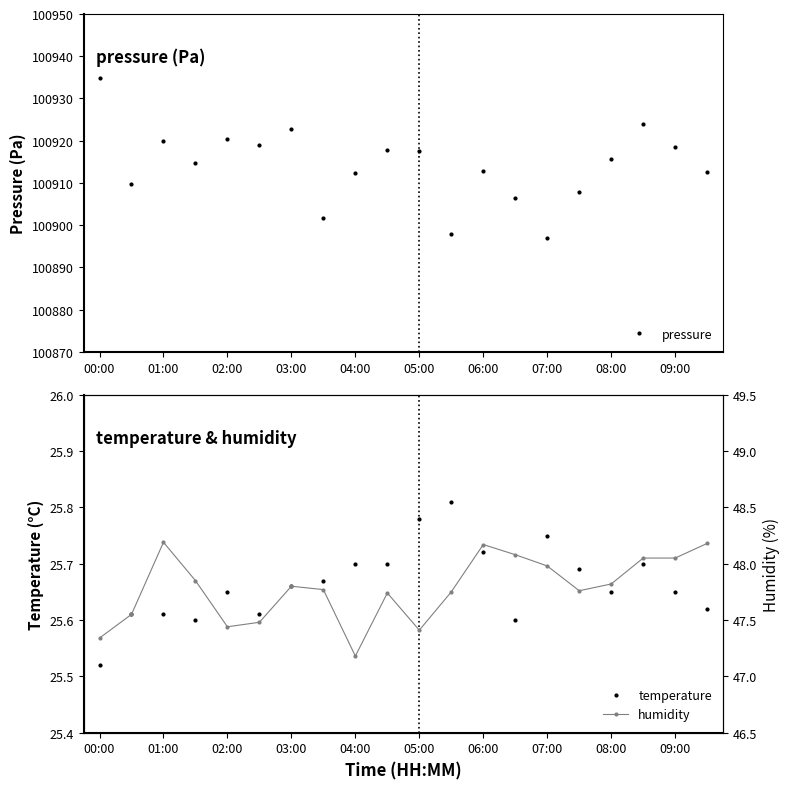

The temperature series shows 45.8 at 01:00. True or false?

False